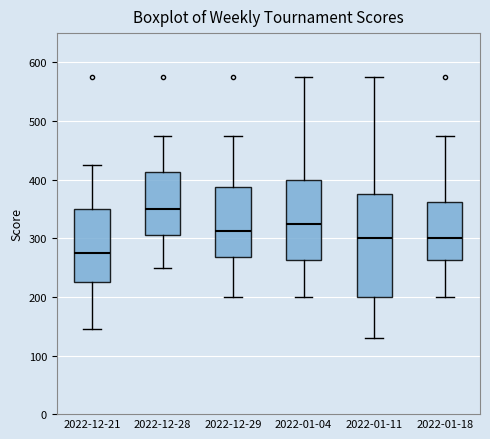

Comparing the boxes themselves (not the whiskers), which one is the tallest?

2022-01-11